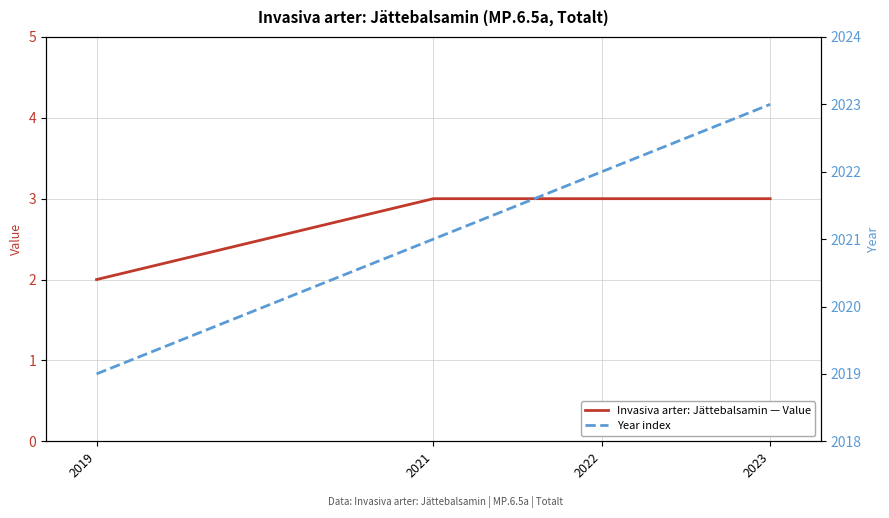

What is the smallest value displayed?

2